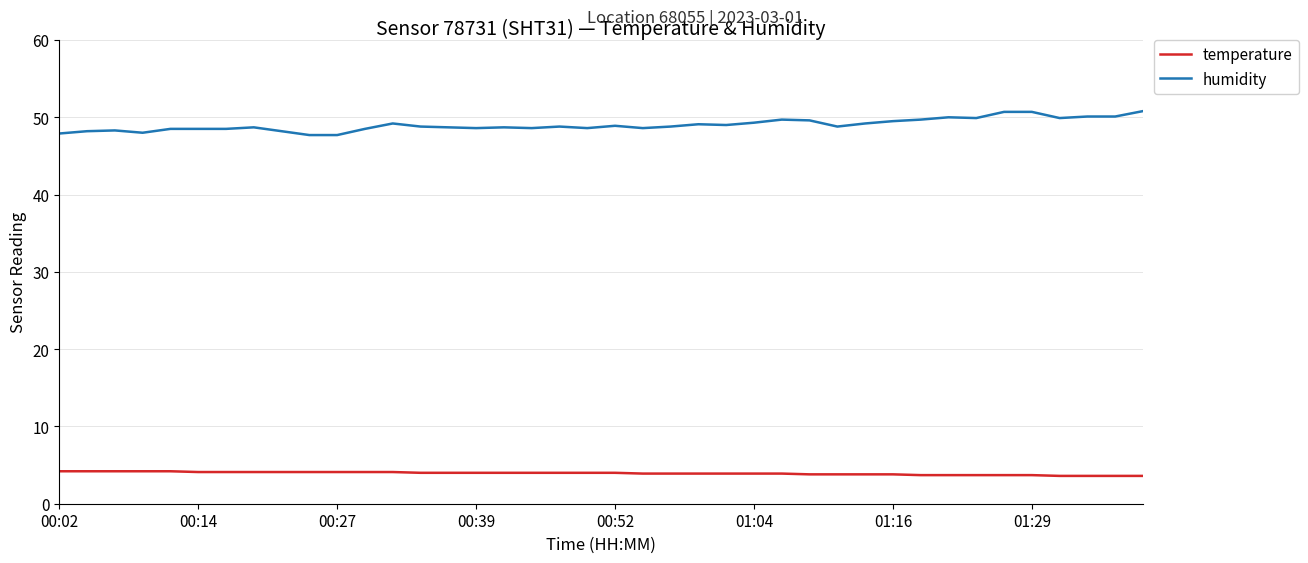

What is the average value of the temperature series?

3.9